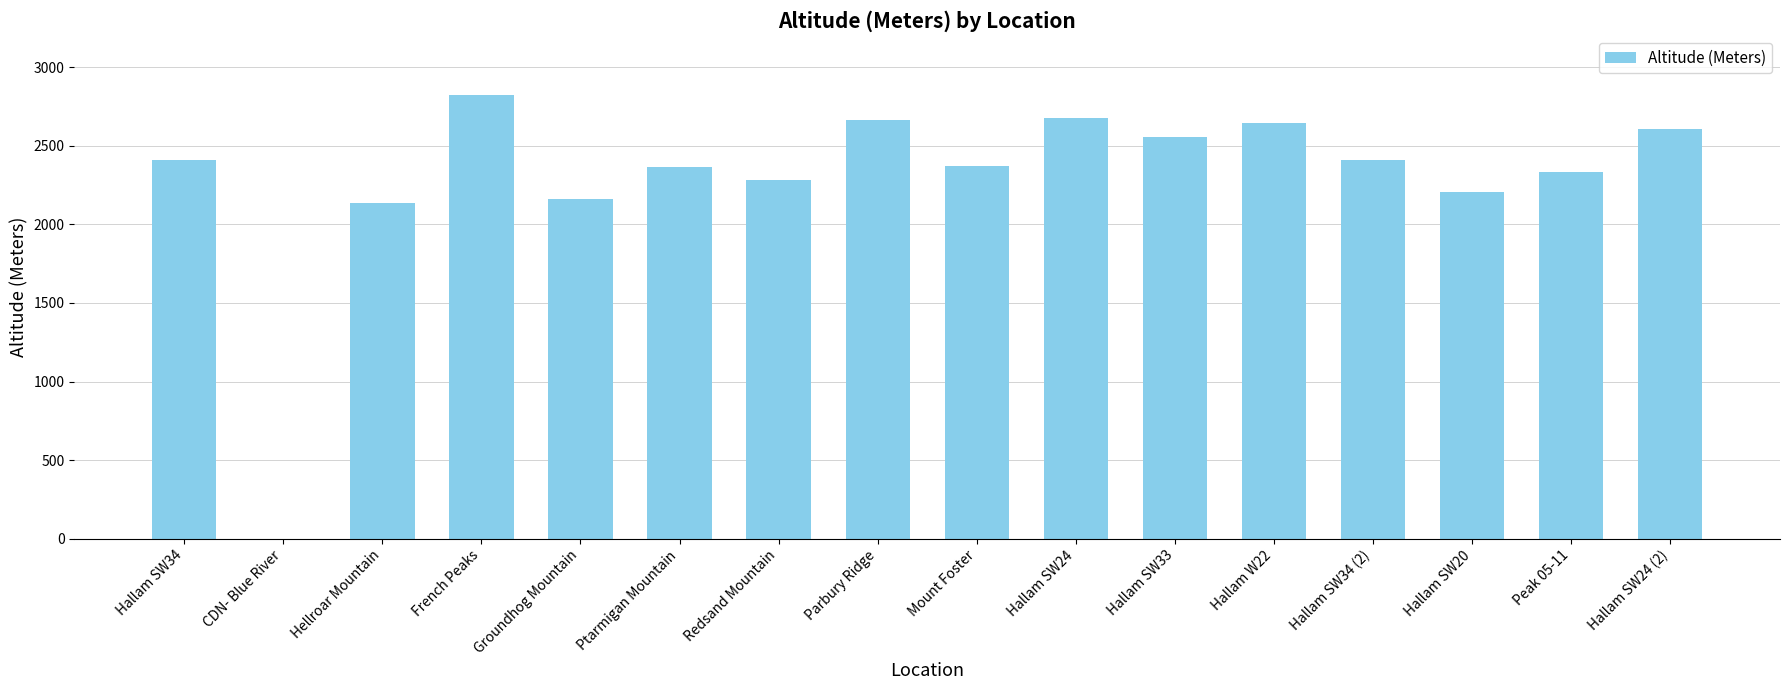

Which has a higher value, Ptarmigan Mountain or Redsand Mountain?

Ptarmigan Mountain